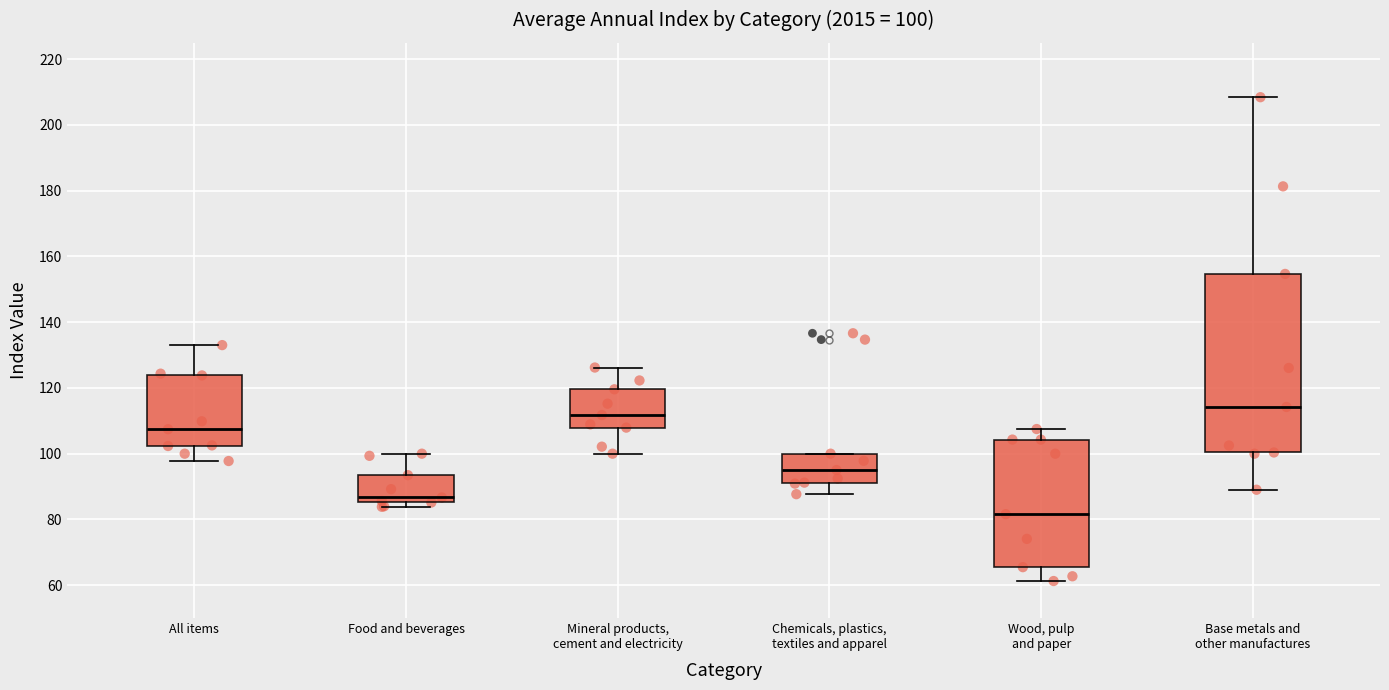

Comparing the boxes themselves (not the whiskers), which one is the tallest?

Base metals and other manufactures